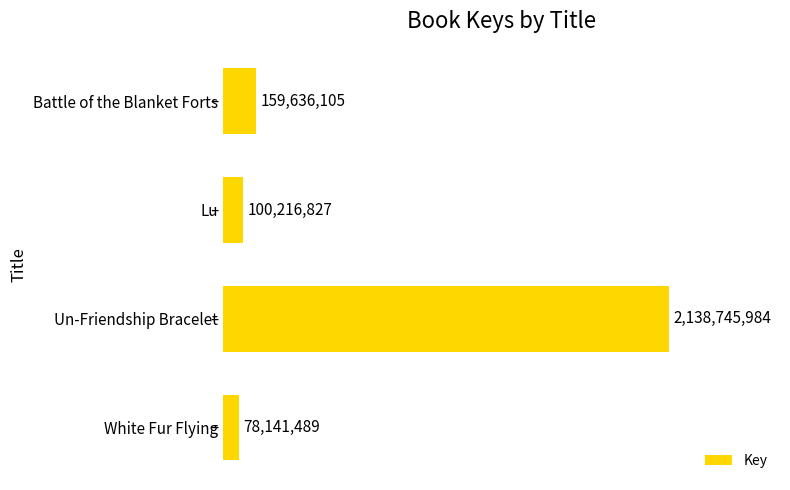

What is the average value?

619185101